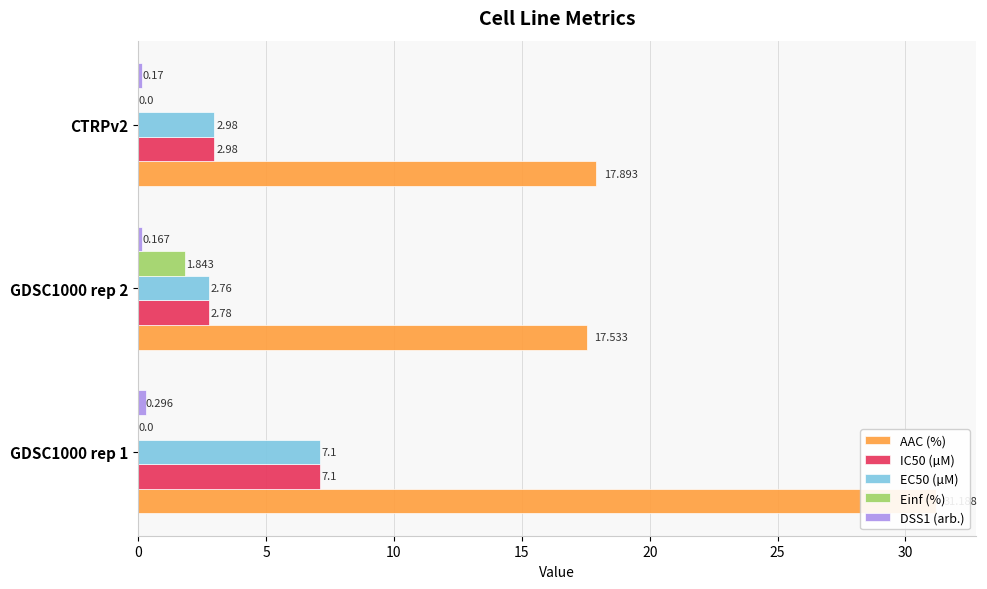

How many groups of bars are there?

3